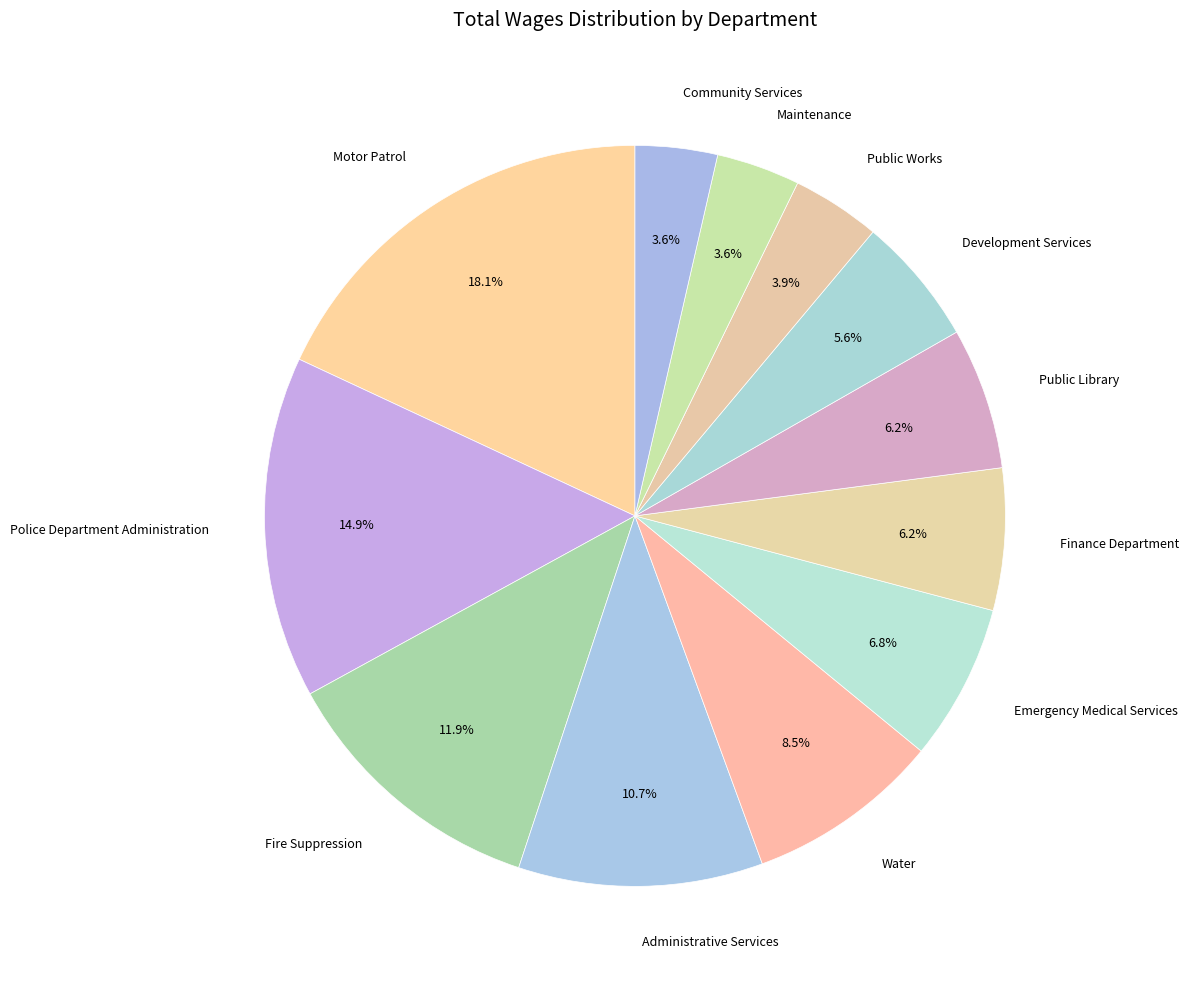

How many slices are in this pie chart?

12